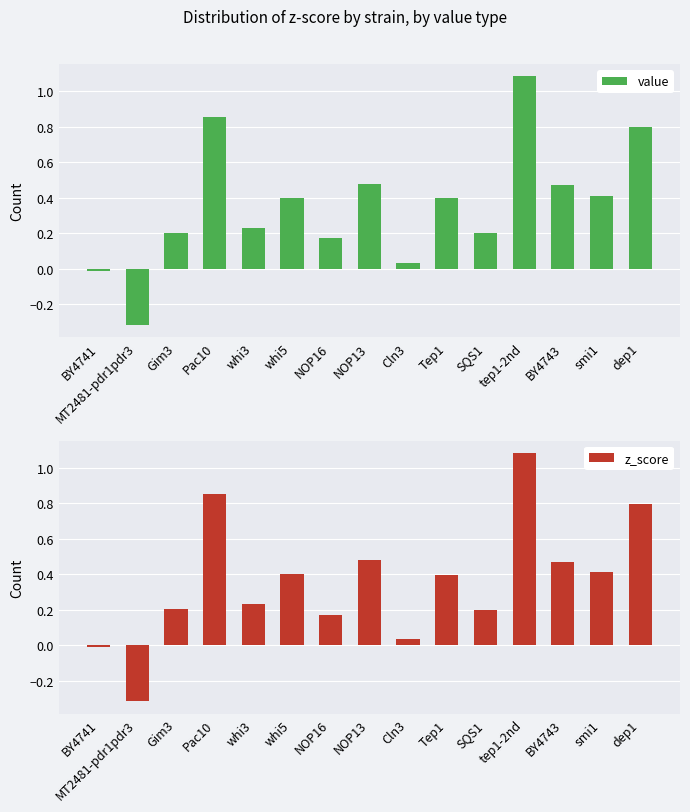

At which label does z_score reach its peak?

tep1-2nd